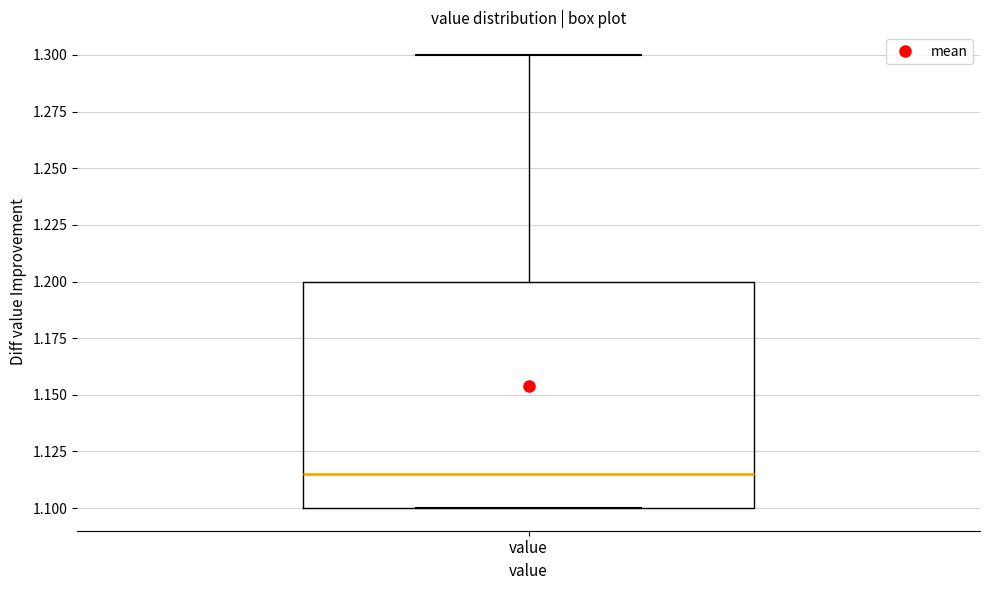

Read this box plot against the y-axis: the position of the median line, the range covered by the box, and the ends of both whiskers. The values are not printed on the chart, so give them approximately, as read against the axis.

median 1.115, box 1.100 to 1.200, whiskers 1.100 to 1.300